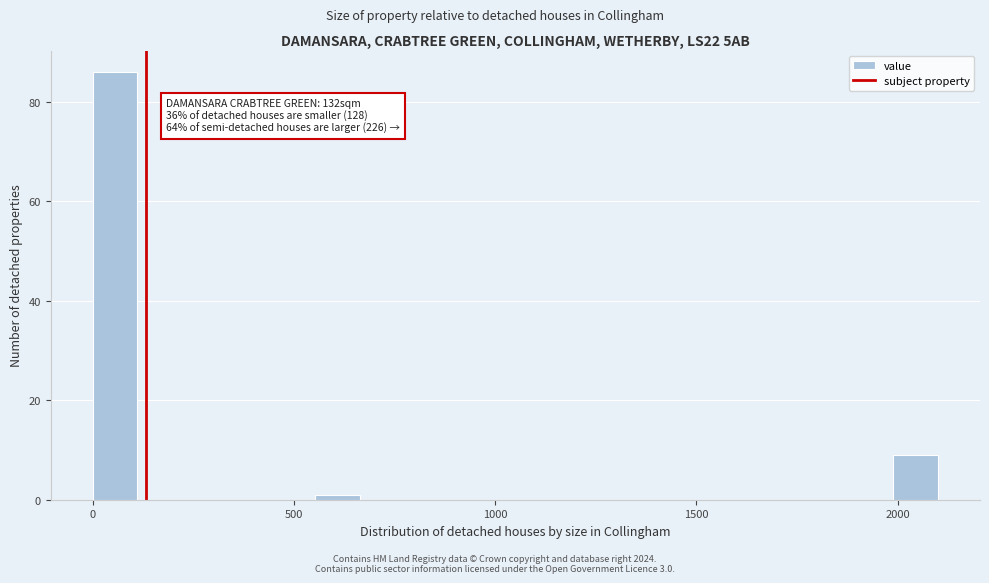

Around what value on the x-axis is the tallest bar? Give the approximate position of its centre, as read against the axis.

50